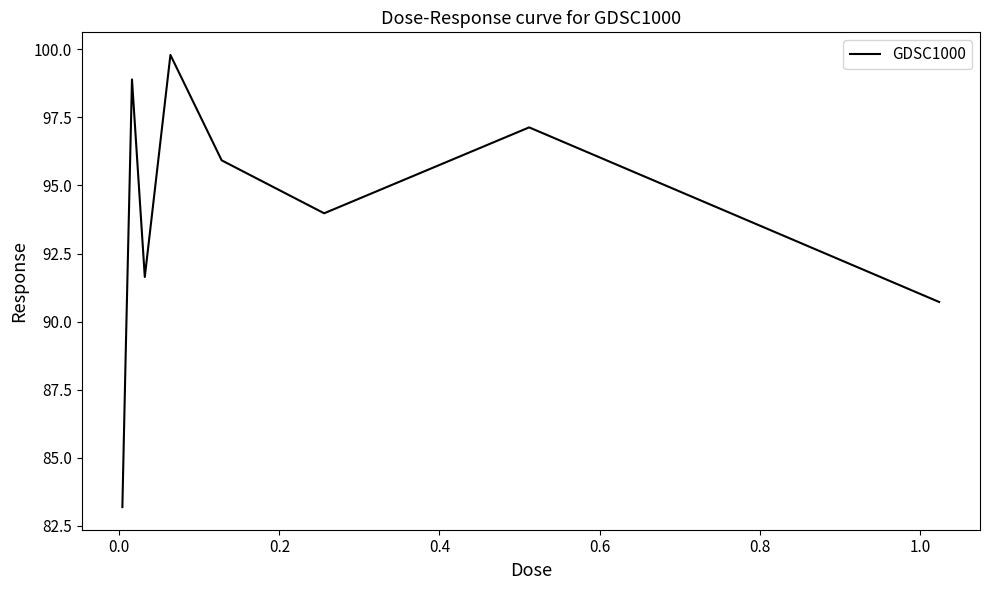

What is the maximum value shown in the chart?

99.8